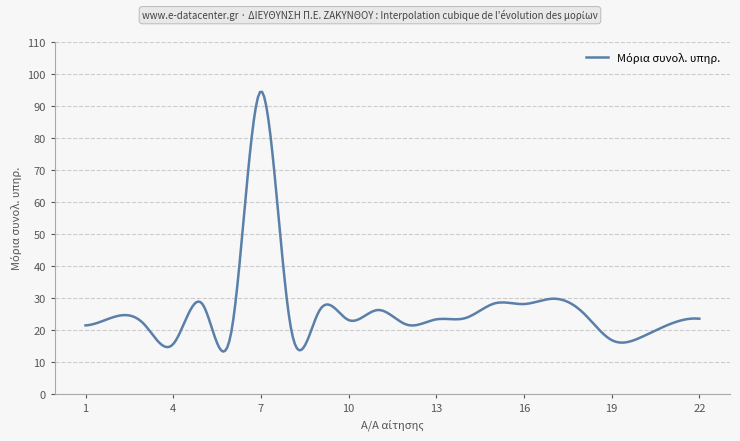

What is the difference between the maximum and minimum values?

81.1